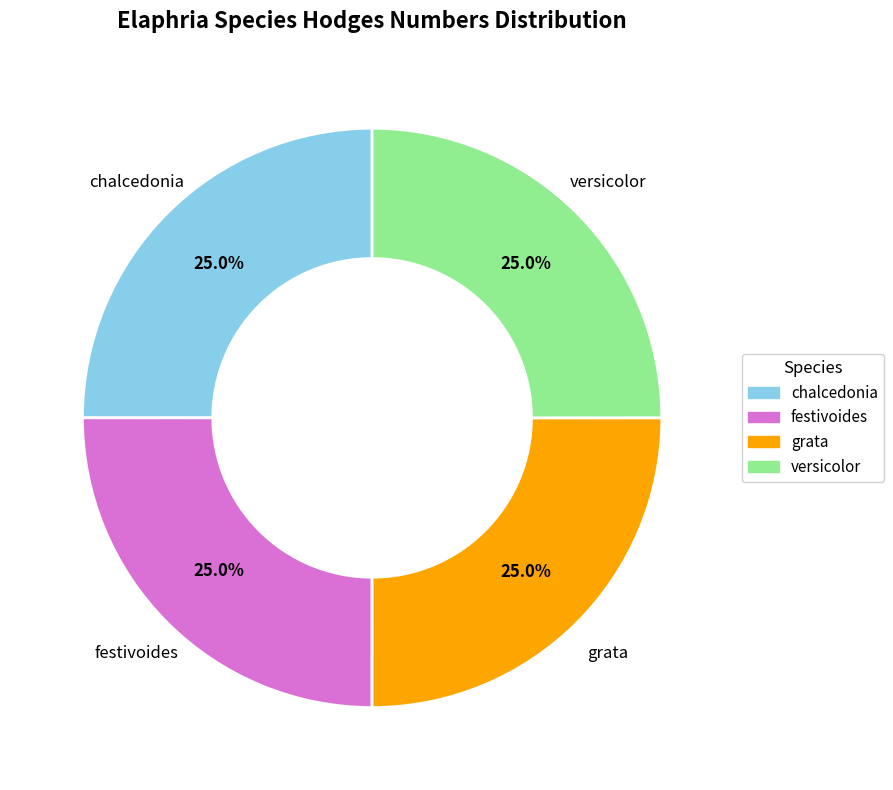

Approximately how many times larger is the value at versicolor compared to chalcedonia?

1.0